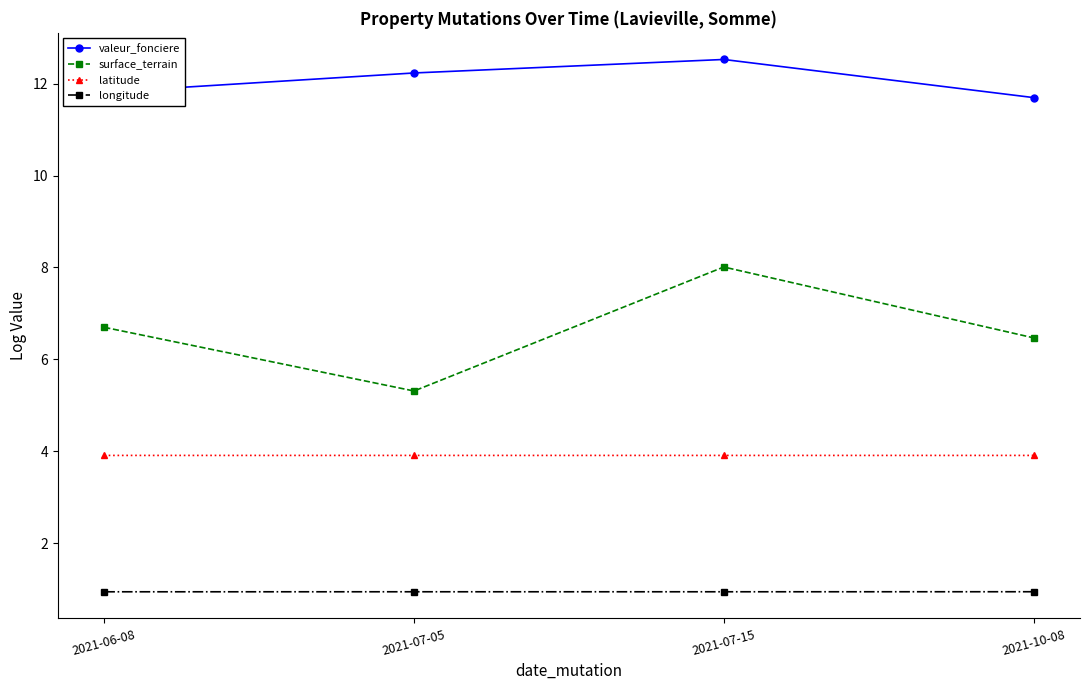

True or false: valeur_fonciere has a value of 11.8 at 2021-06-08.

True